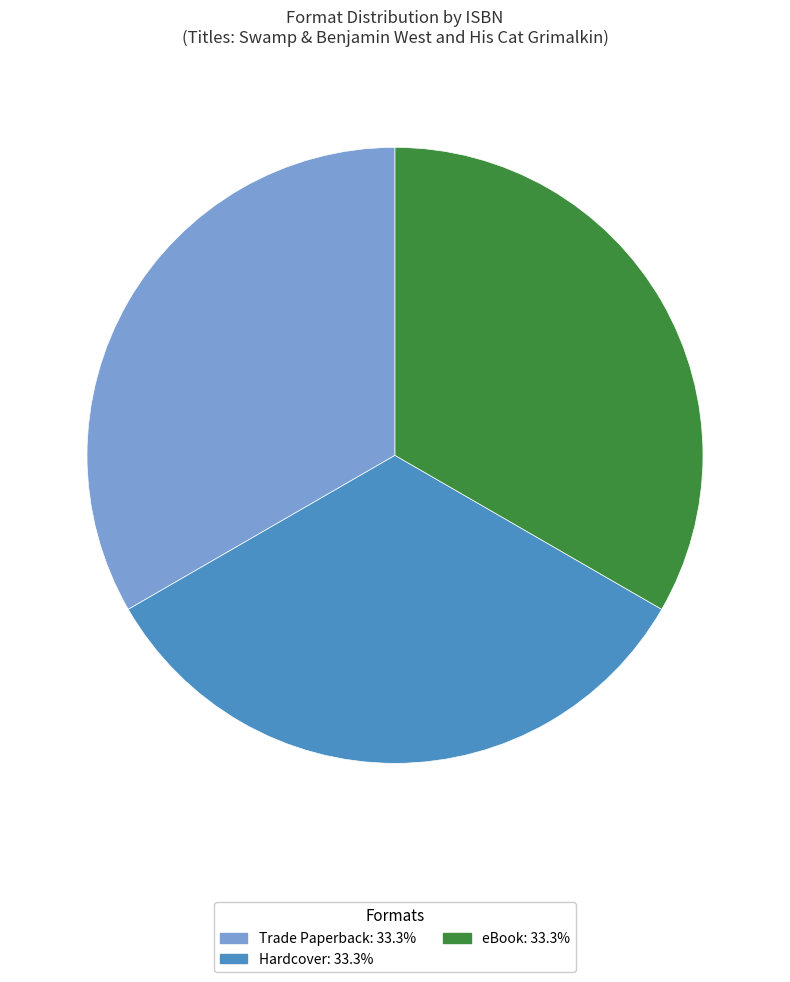

Does any single category account for the majority?

No